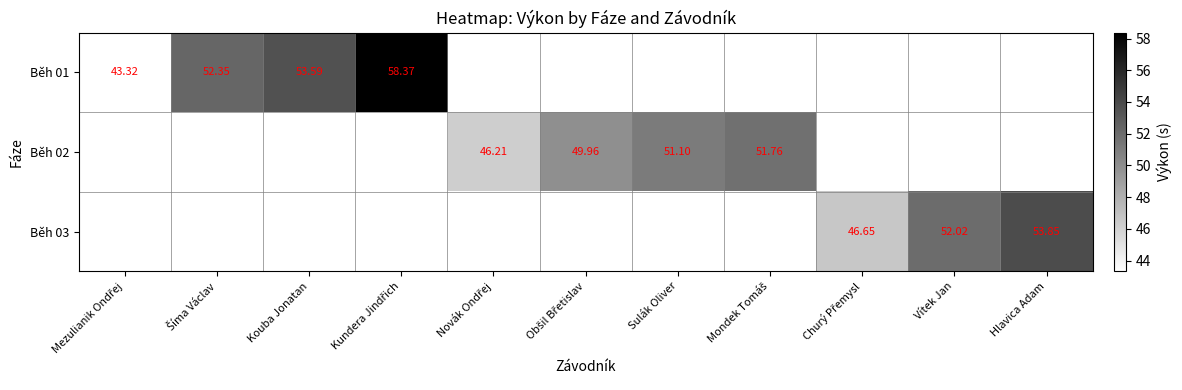

List the series in order of their overall mean, lowest first.

Běh 03, Běh 02, Běh 01